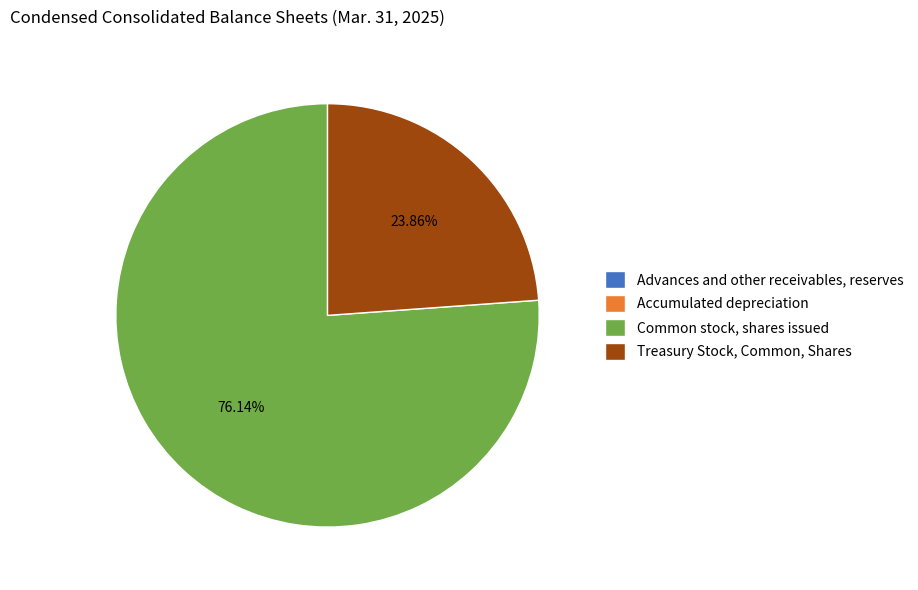

Is Common stock, shares issued the majority of the pie?

Yes